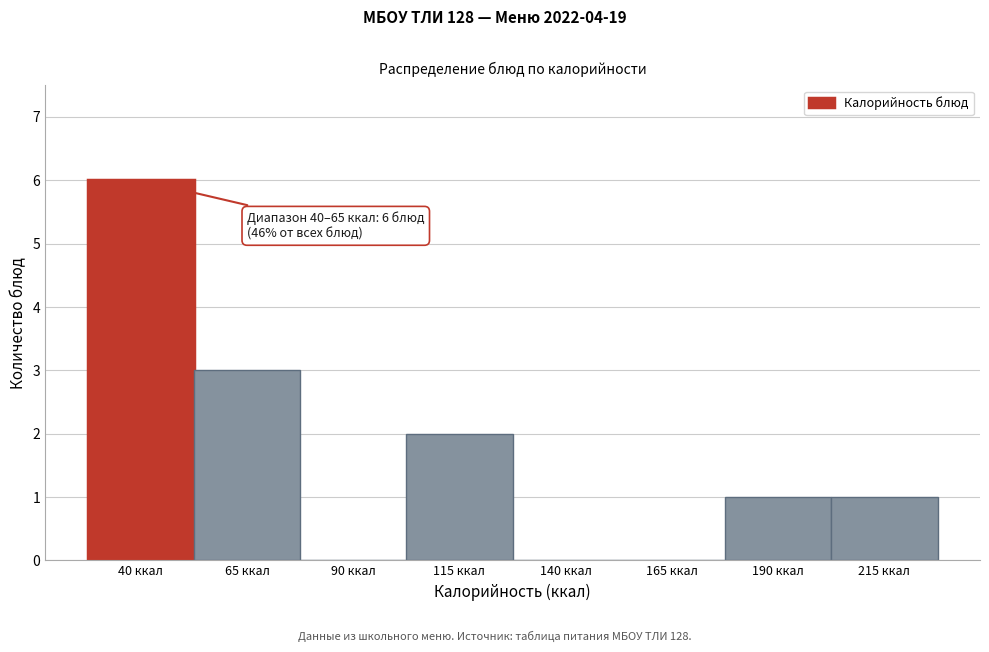

Reading left to right, extract all data points from this chart.

40 ккал=6	65 ккал=3	90 ккал=0	115 ккал=2	140 ккал=0	165 ккал=0	190 ккал=1	215 ккал=1